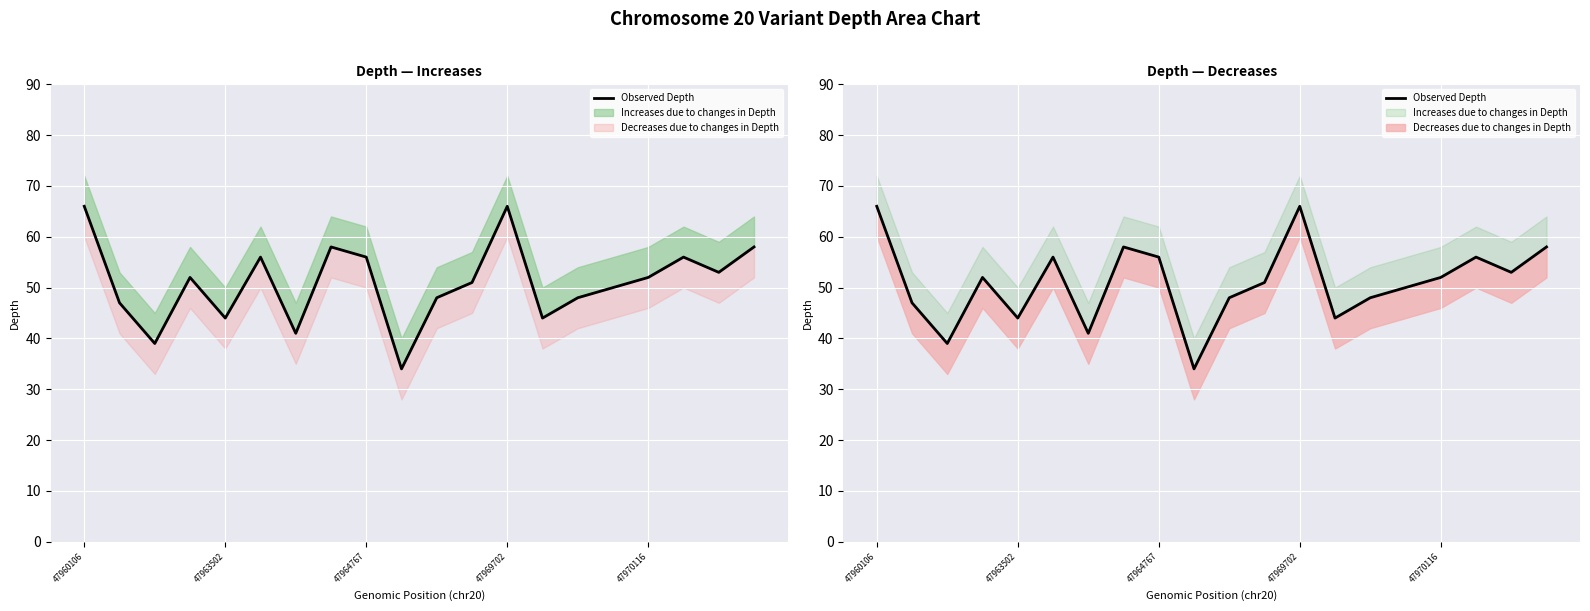

At which category does the chart reach its peak across all series?

47960106